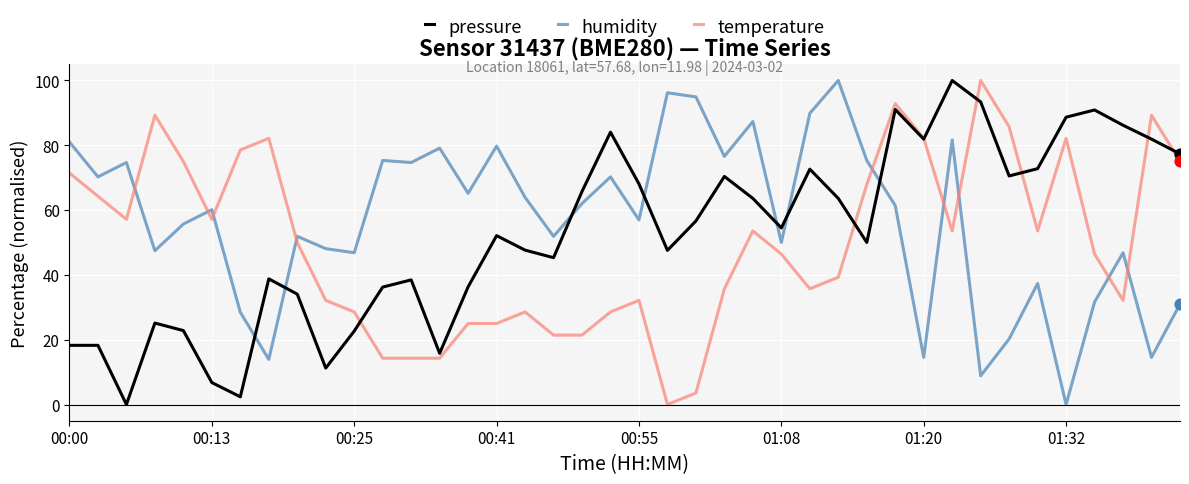

What is the greatest value displayed?

100.0